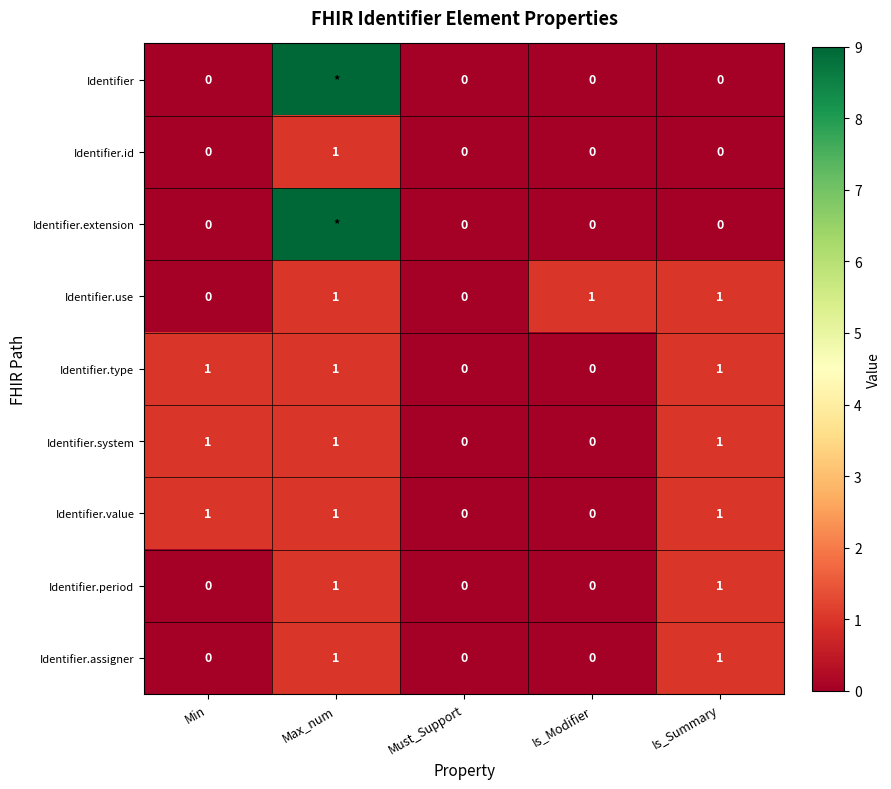

What is the total value across all series at Max_num?

25